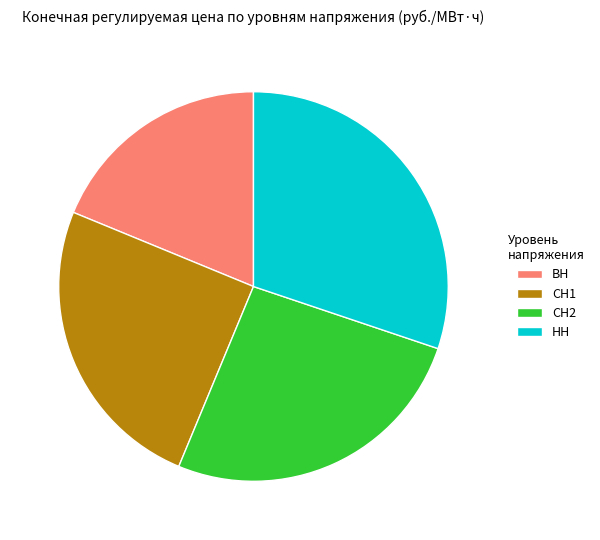

Is it true that СН2 is 26% of the pie?

True